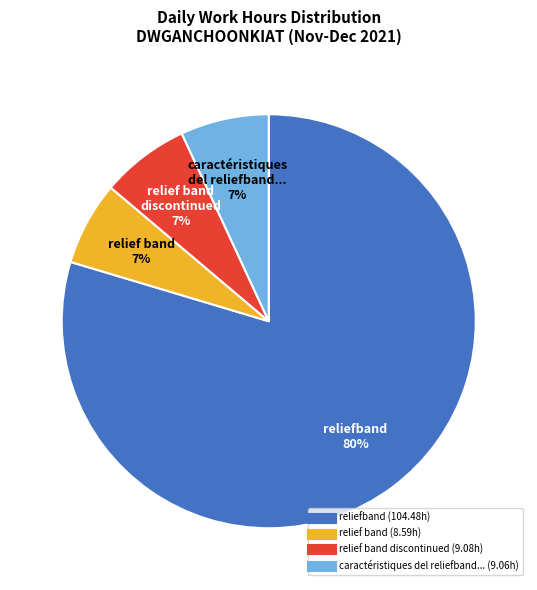

Is there a majority slice in this chart?

Yes